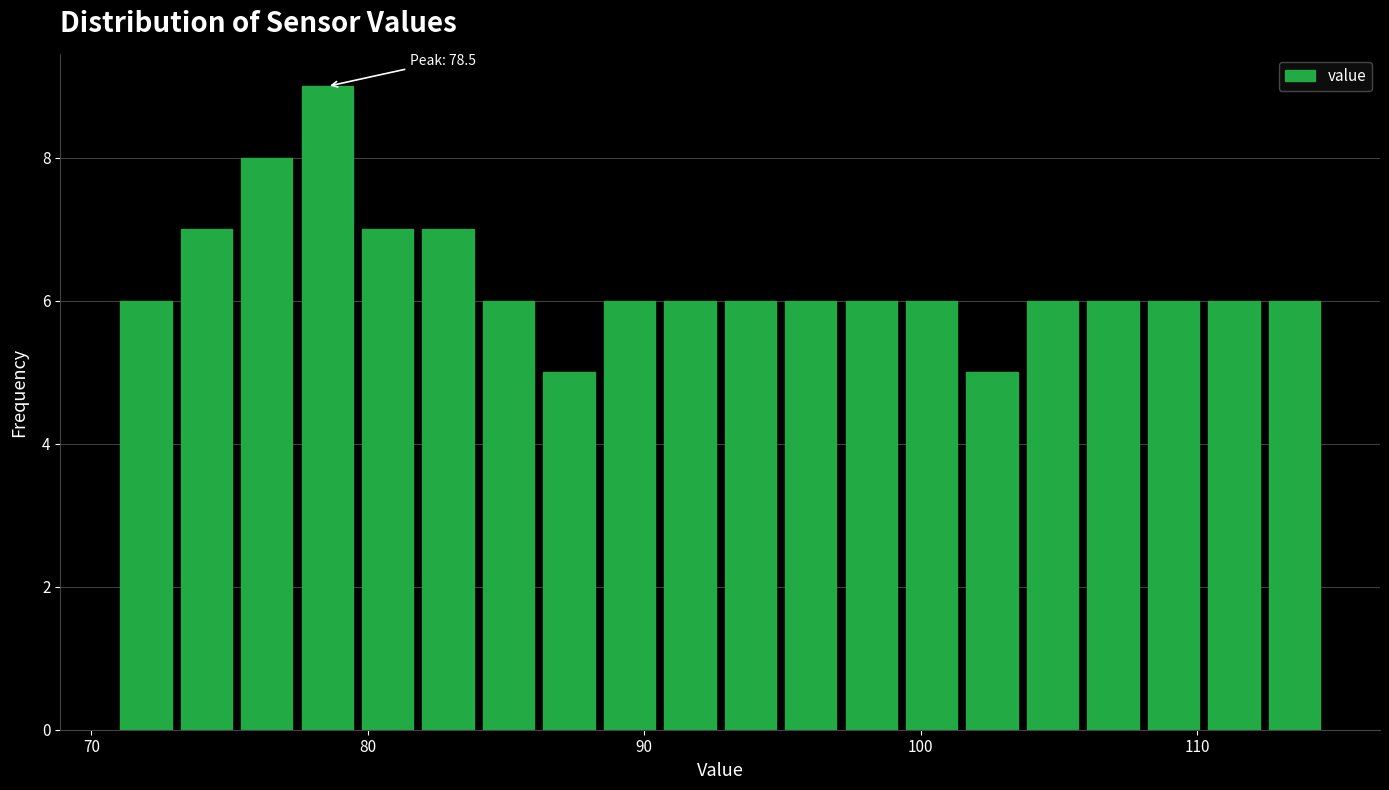

Around what value on the x-axis is the tallest bar? Give the approximate position of its centre, as read against the axis.

79